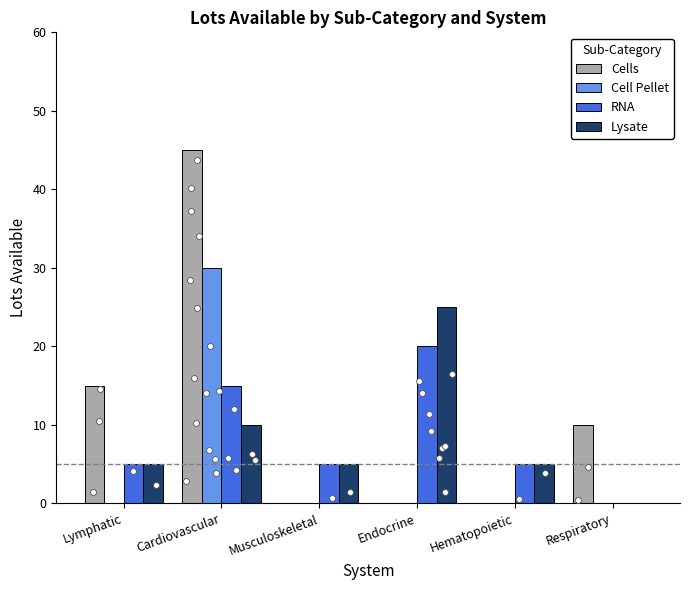

Which series reaches the minimum Y coordinate?

Cells